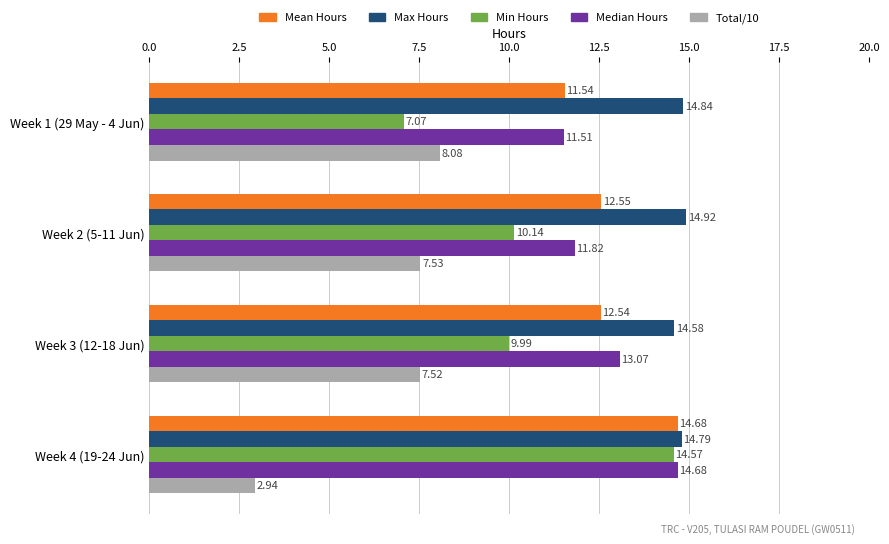

At Week 2 (5-11 Jun), list the series in order from largest to smallest.

Max Hours, Mean Hours, Median Hours, Min Hours, Total/10